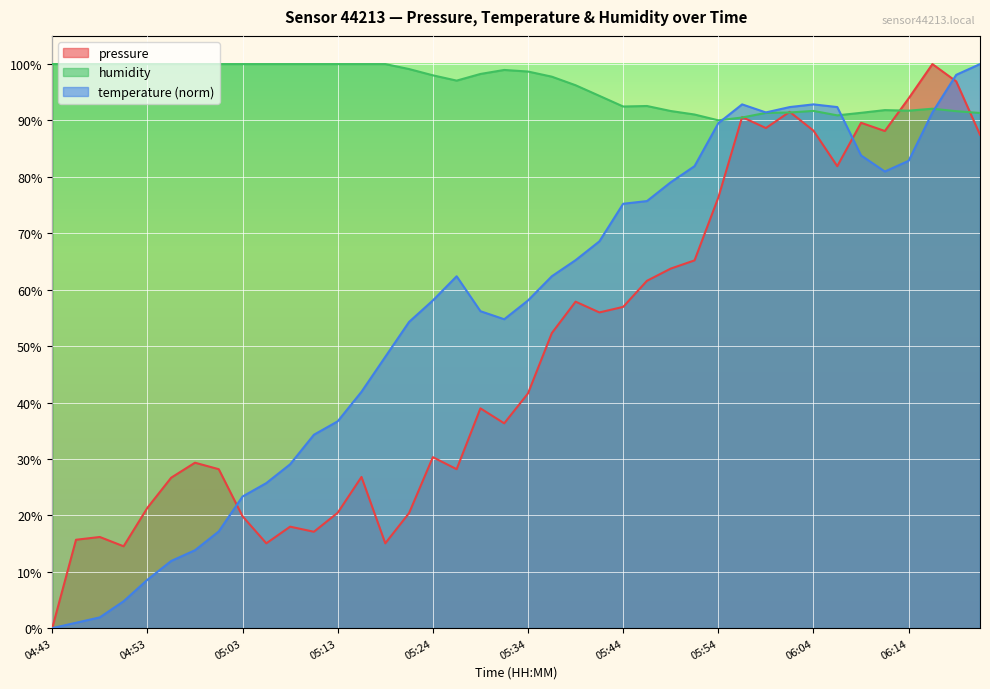

How many lines are shown in the chart?

3